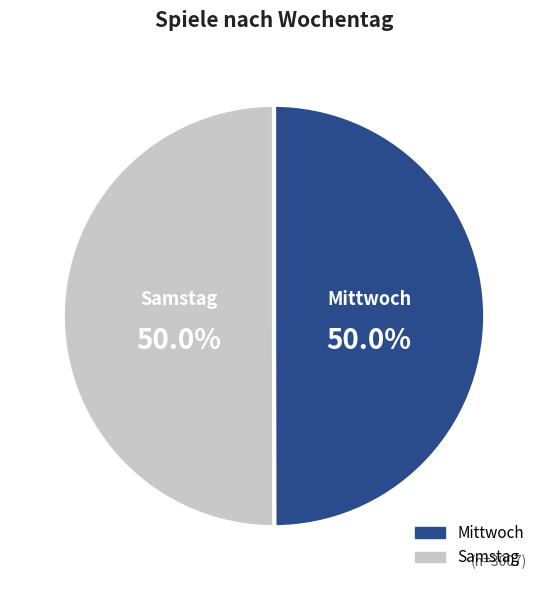

Is the sum of Samstag and Mittwoch greater than half?

Yes